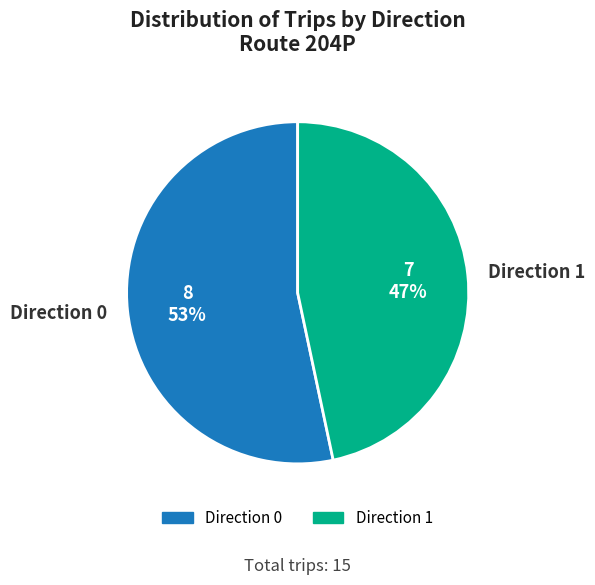

What percentage is the Direction 0 slice, to the nearest percent?

53%